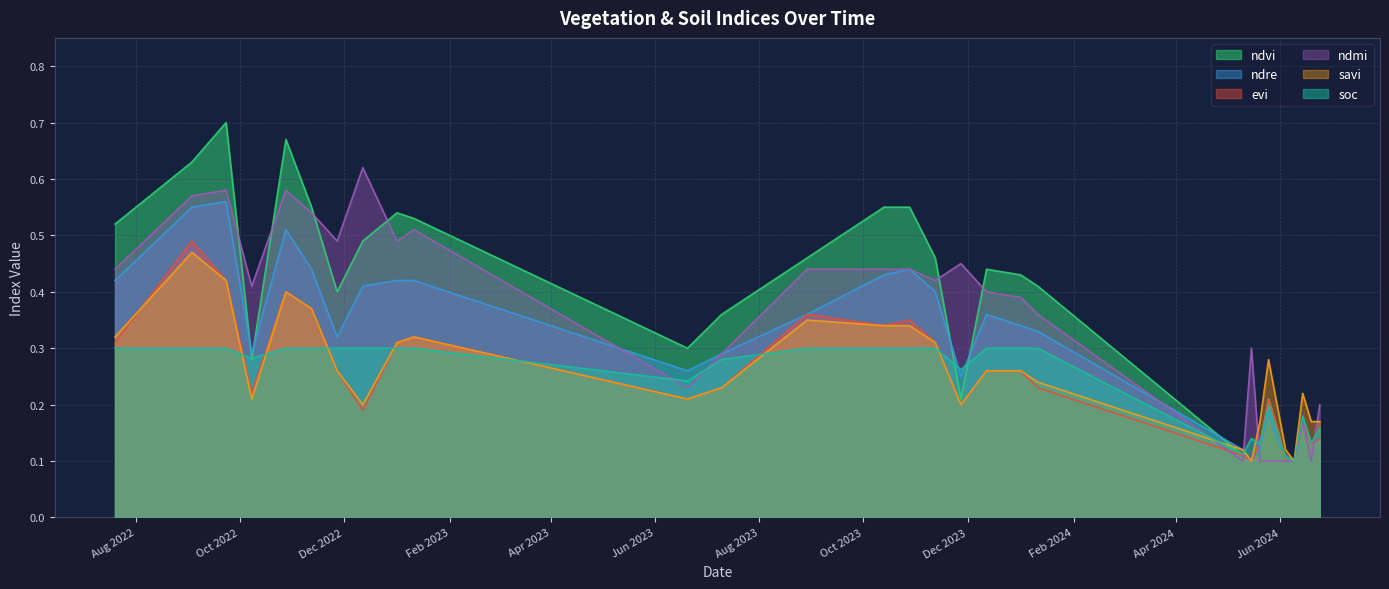

How many soc values are between 0 and 1?

30